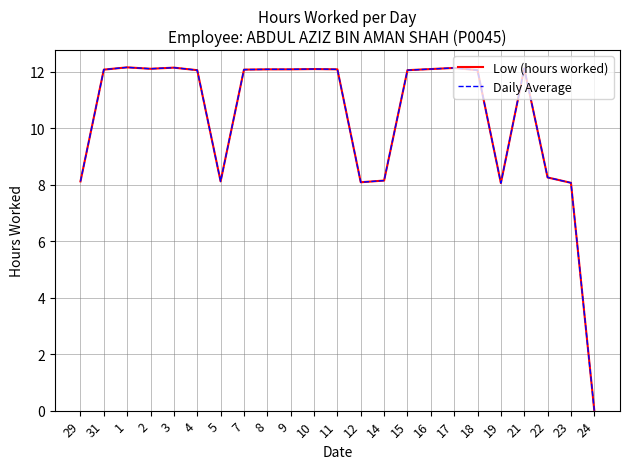

List the labels in order of Low (hours worked) value, largest first.

1, 3, 17, 21, 2, 10, 16, 8, 9, 11, 31, 7, 4, 15, 18, 22, 14, 29, 5, 12, 23, 19, 24